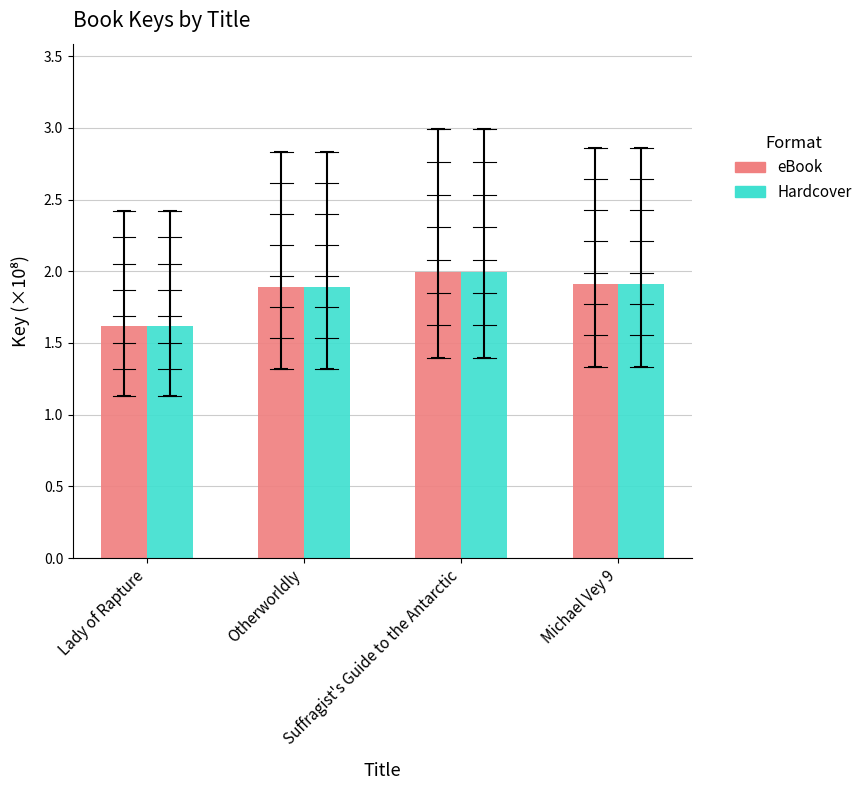

How many series are shown in this chart?

2